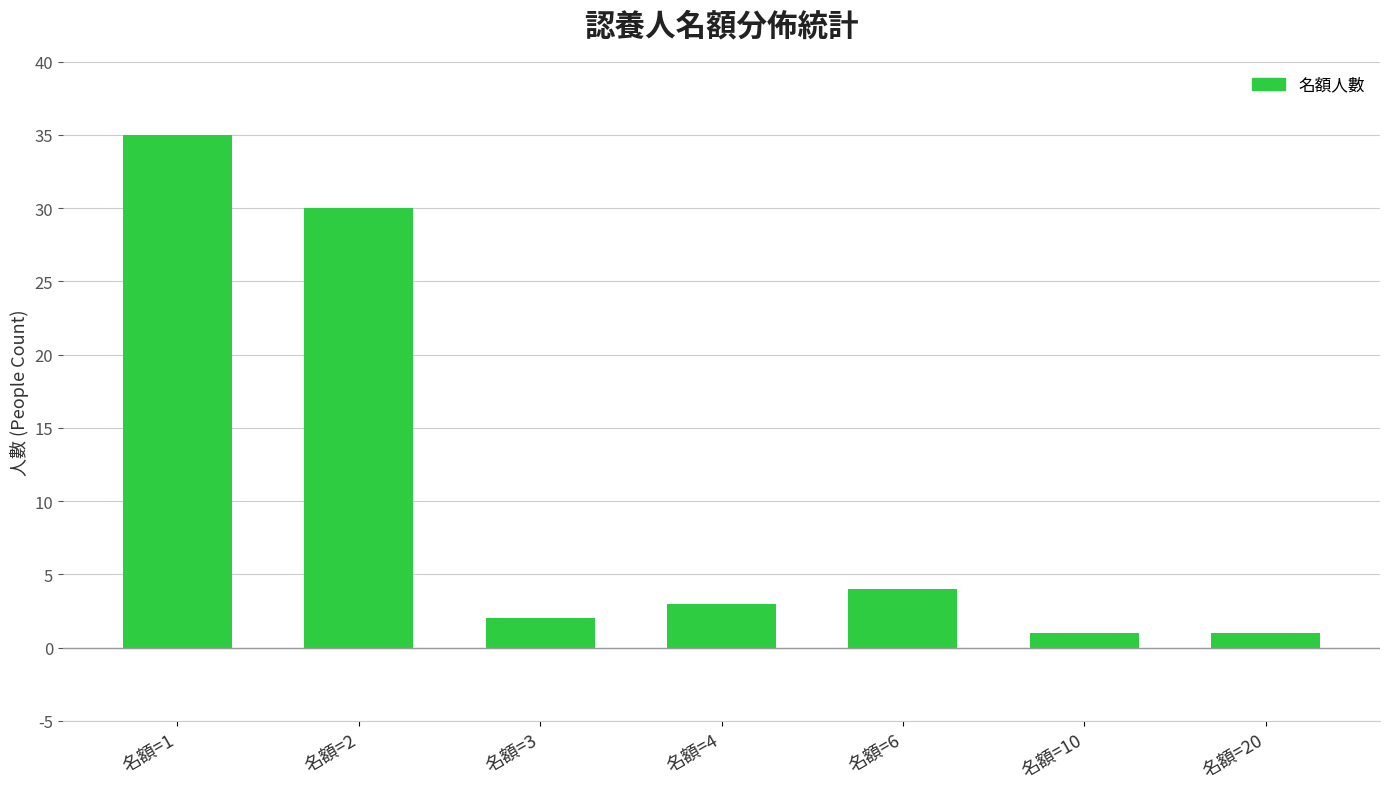

Reading left to right, transcribe all the data shown in this chart.

名額=1=35	名額=2=30	名額=3=2	名額=4=3	名額=6=4	名額=10=1	名額=20=1